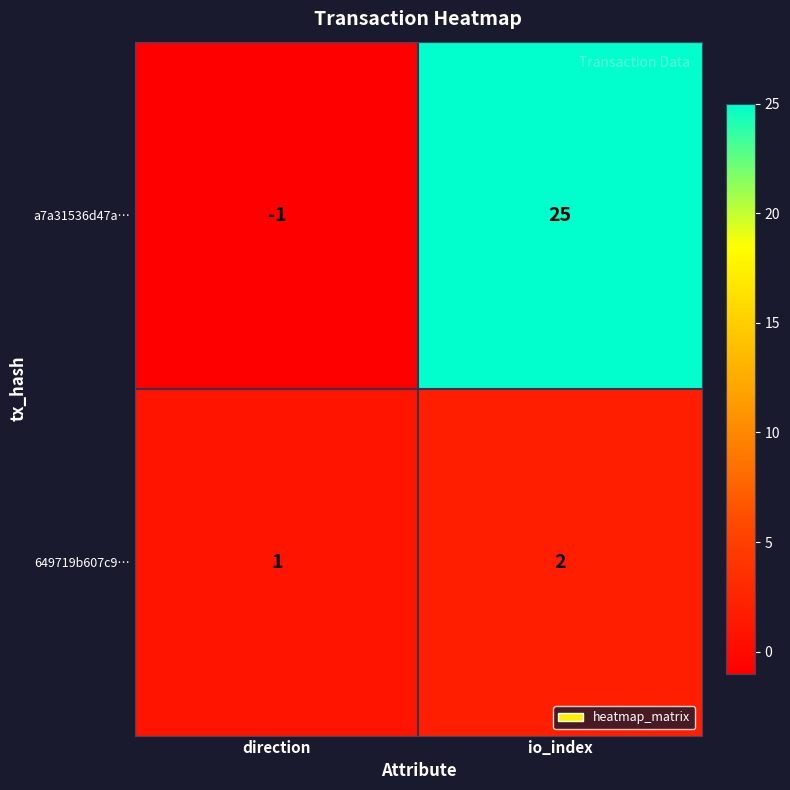

How many values in the a7a31536d47a… series are below 25?

1